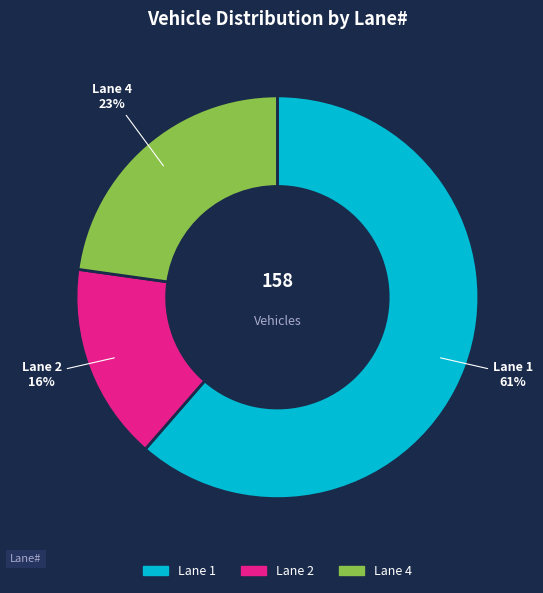

Is there a majority slice in this chart?

Yes